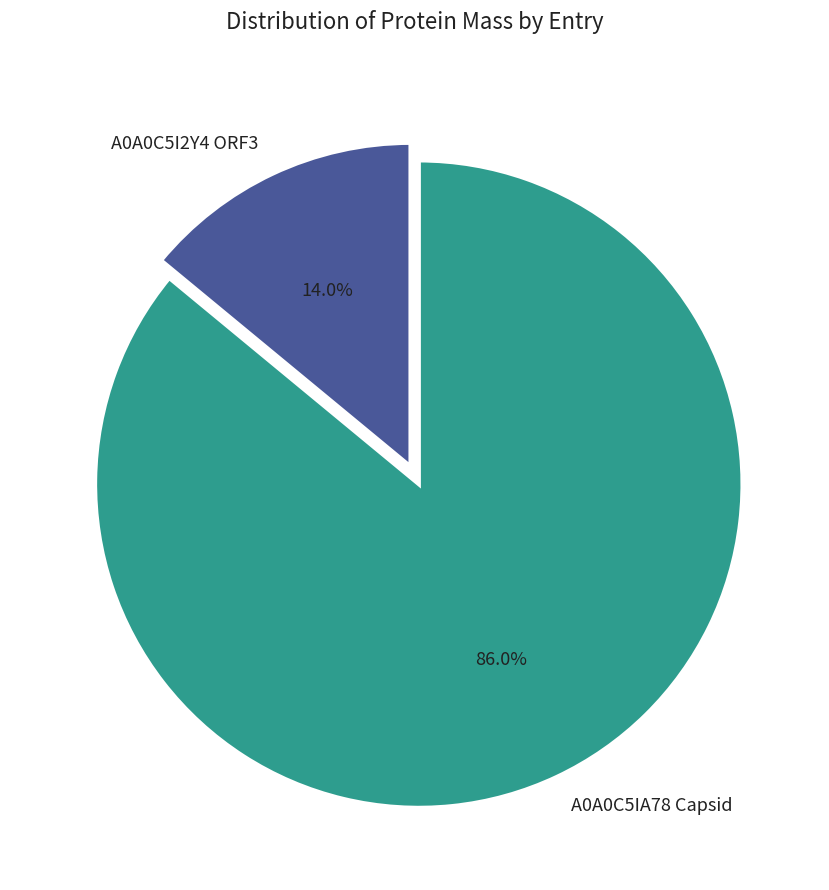

What percentage is NOT represented by A0A0C5I2Y4 ORF3?

86.0%